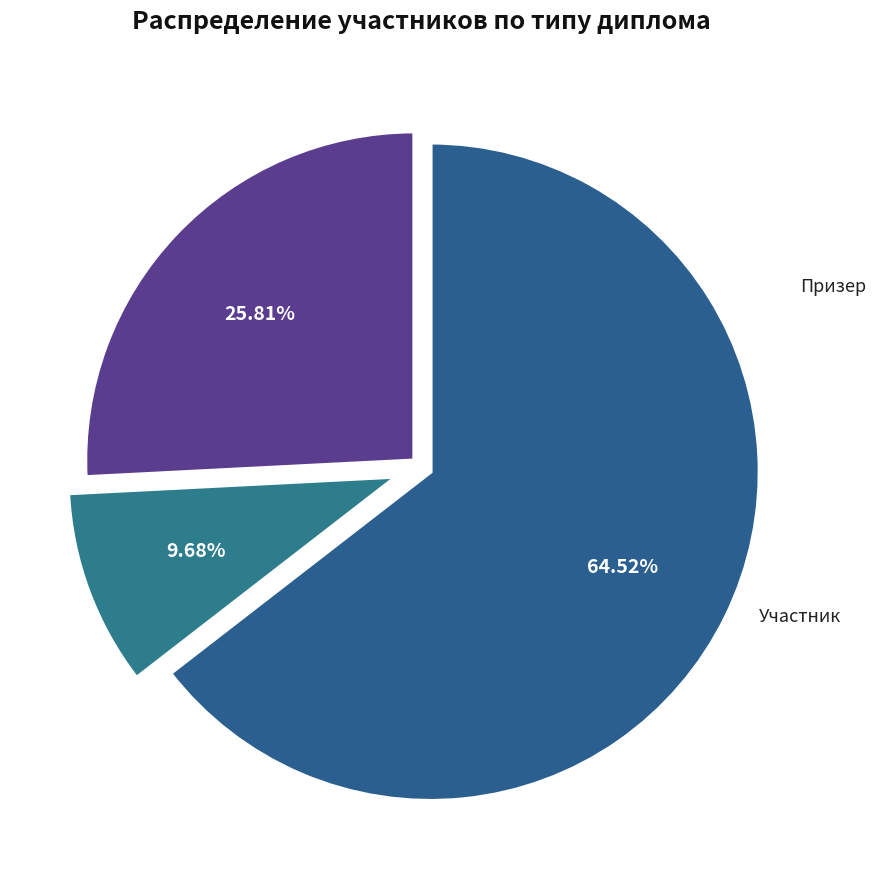

Count the number of slices in the pie.

3